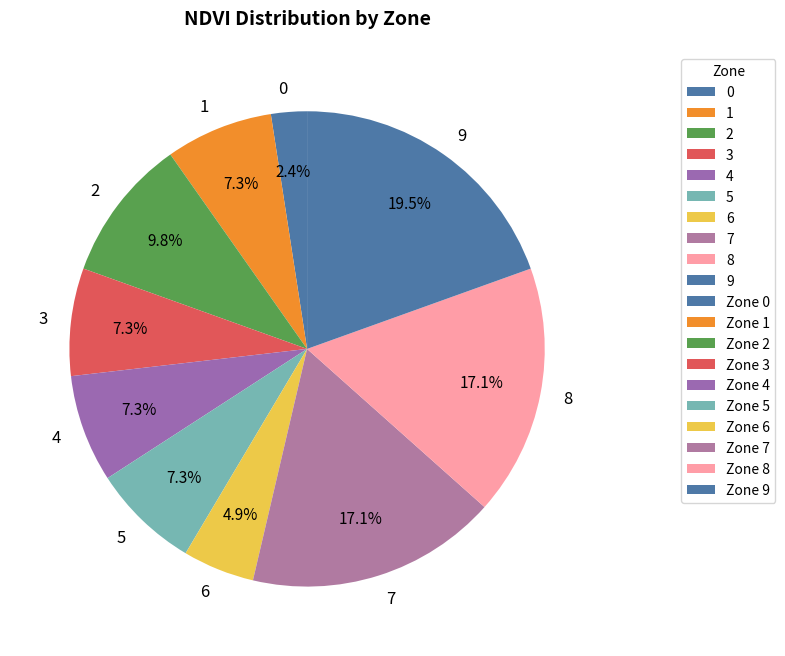

Do 5 and 1 together represent more than half of the pie?

No